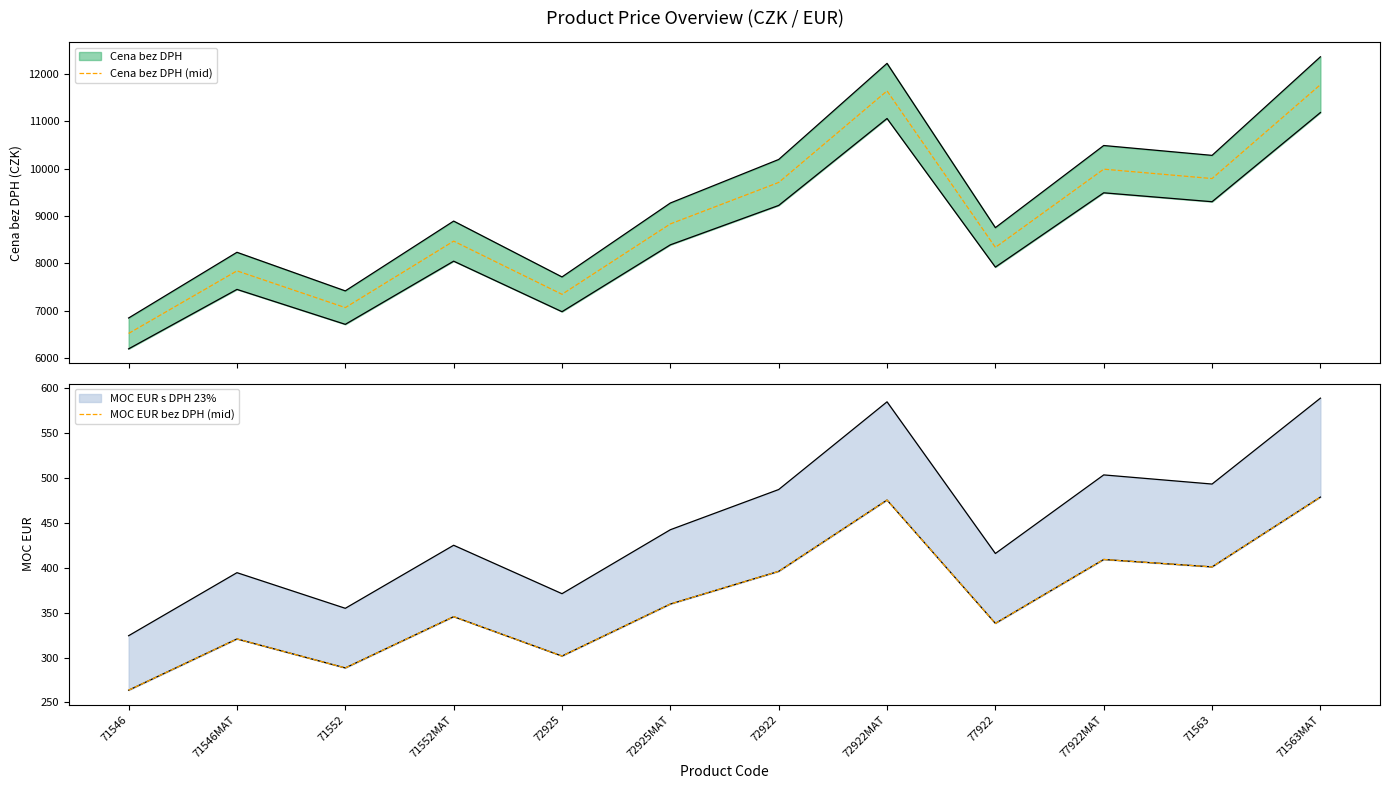

List the series in order of their overall mean, highest first.

Cena bez DPH (mid), MOC EUR bez DPH (mid)